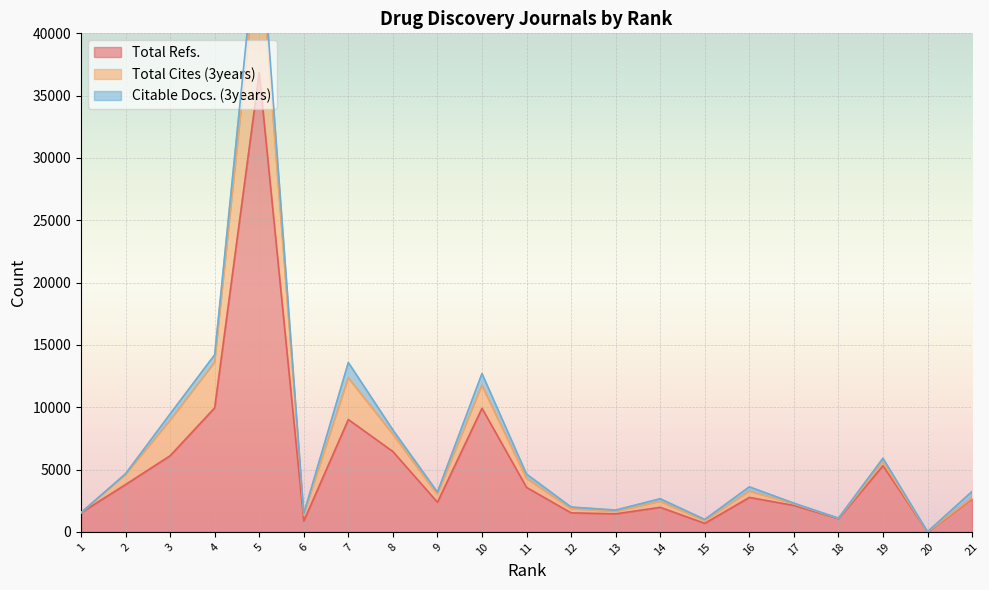

True or false: Total Cites (3years) has a value of 3 at 20.

False